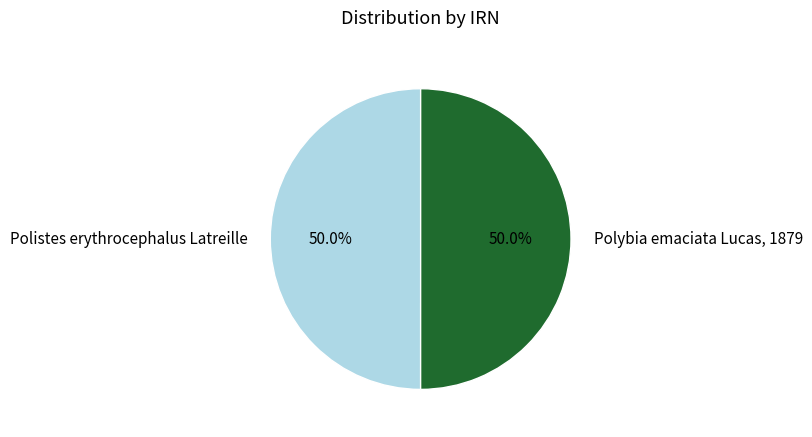

What is the ratio of the value at Polistes erythrocephalus Latreille to the value at Polybia emaciata Lucas, 1879?

1.0